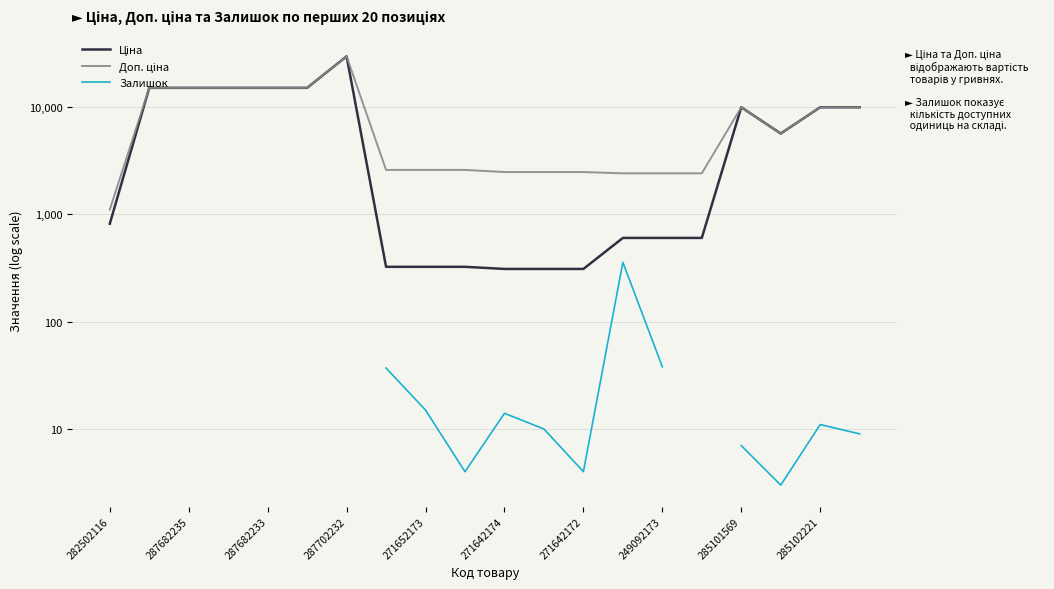

What are all the series names shown in the legend?

Ціна, Доп. ціна, Залишок